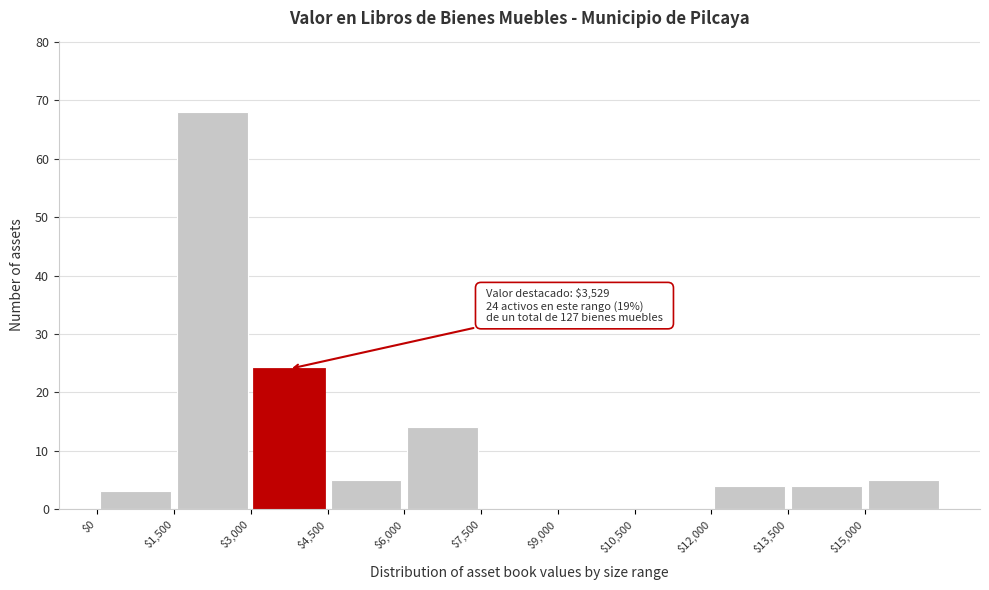

Over which range of the x-axis is the bar tallest?

1500 to 3000